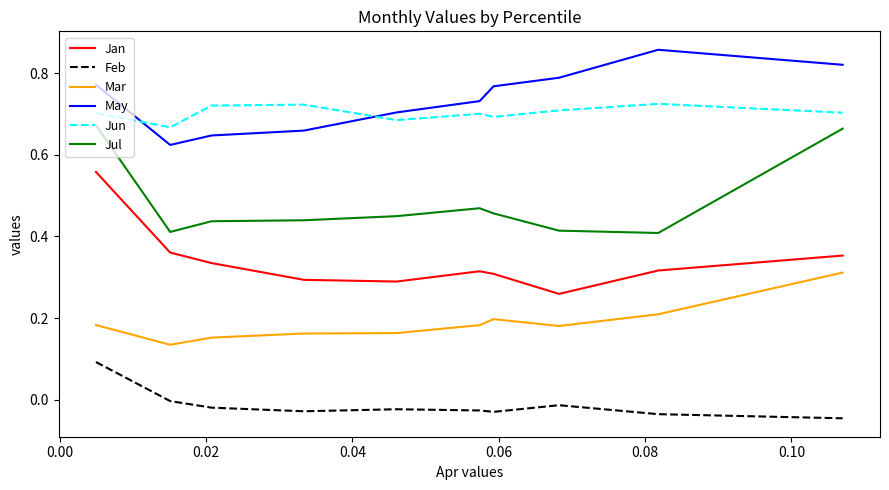

True or false: Mar and Jul cross at least once.

False